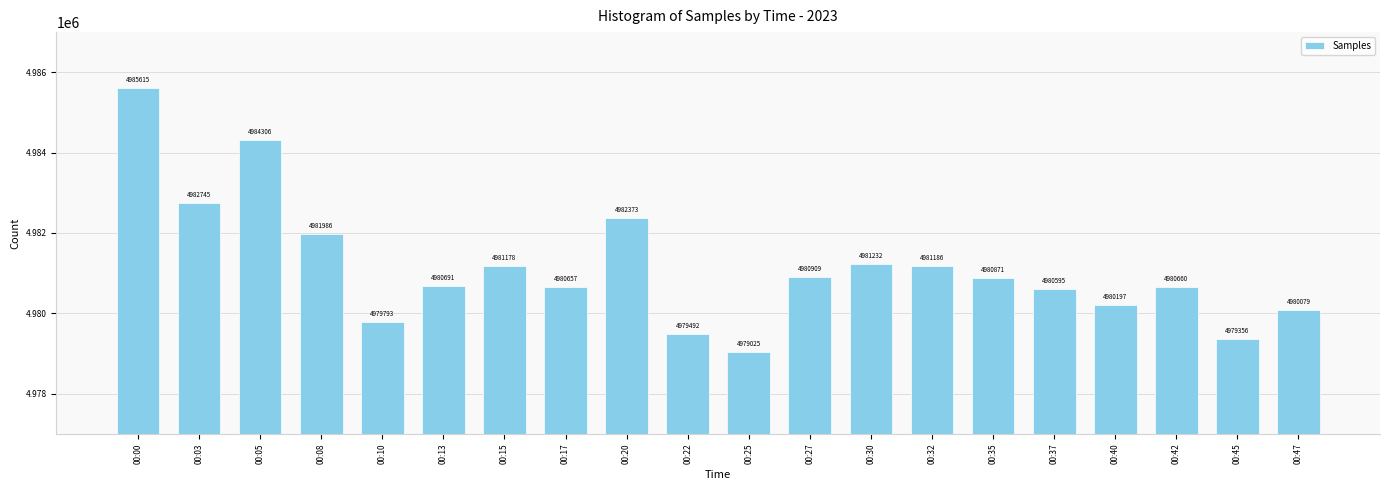

At which label is the value closest to 4982320?

00:20